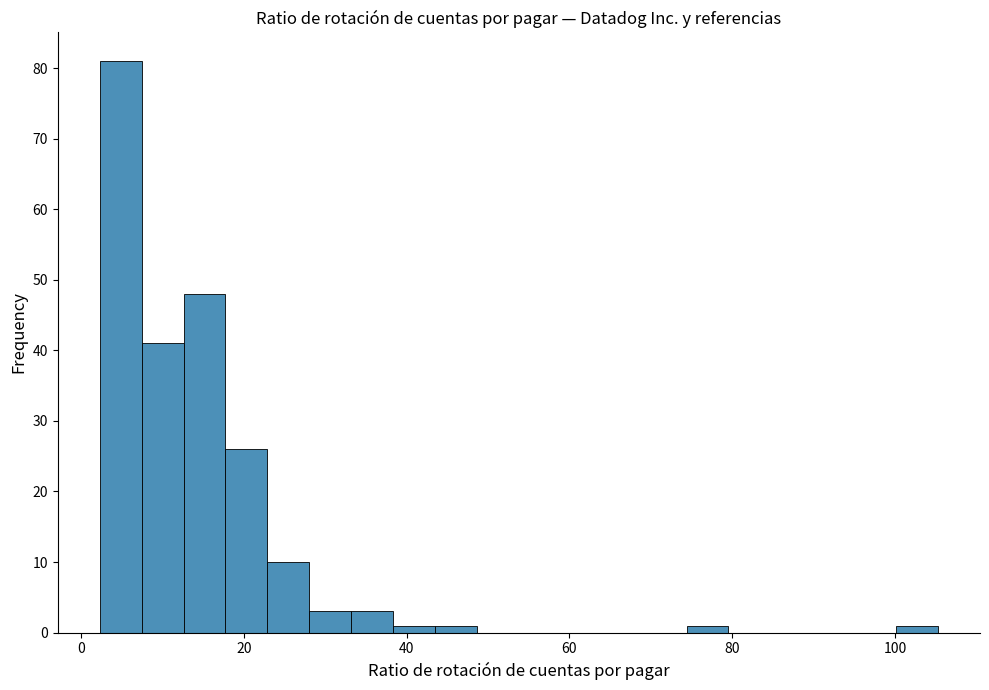

Read against the x-axis, roughly where is the centre of the tallest bar?

4